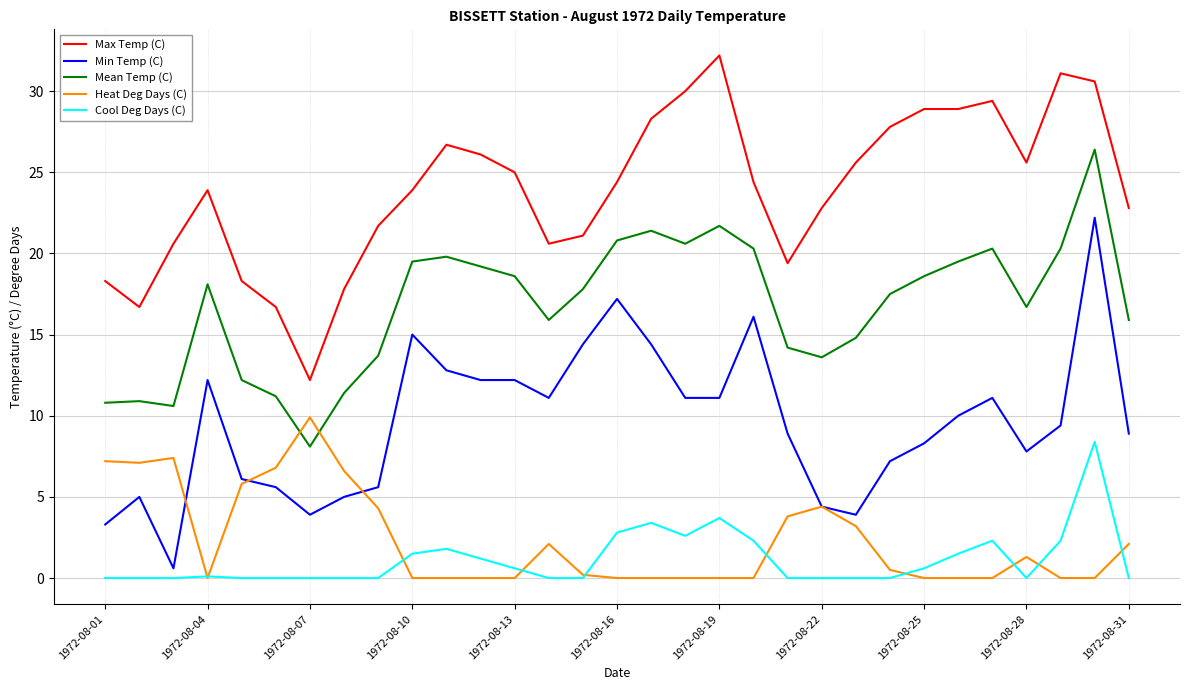

True or false: Cool Deg Days (C) and Mean Temp (C) cross at least once.

False